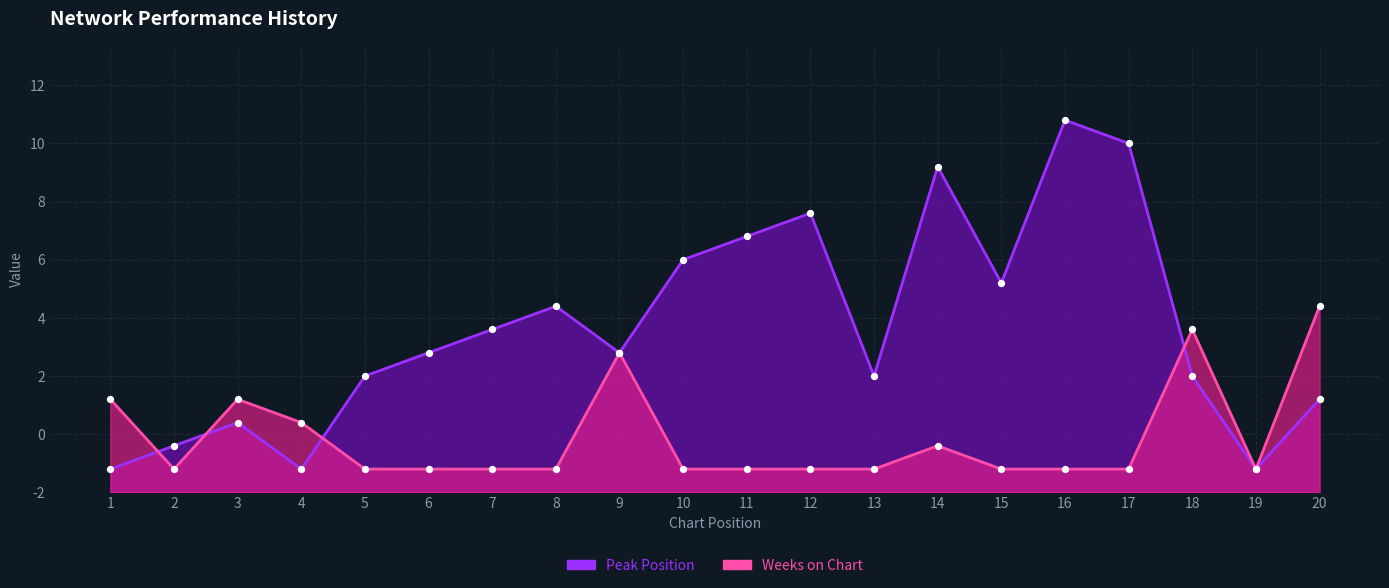

At which category is the sum across all series the highest?

16